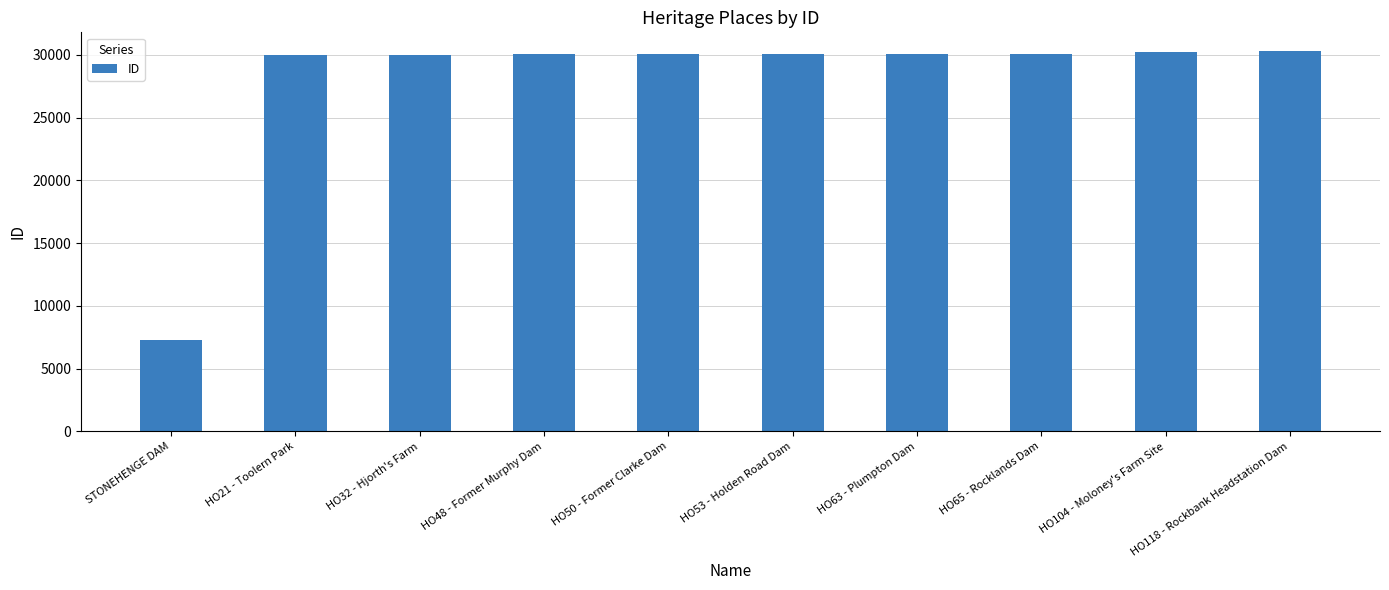

What is the change in value from HO32 - Hjorth's Farm to HO50 - Former Clarke Dam?

+47